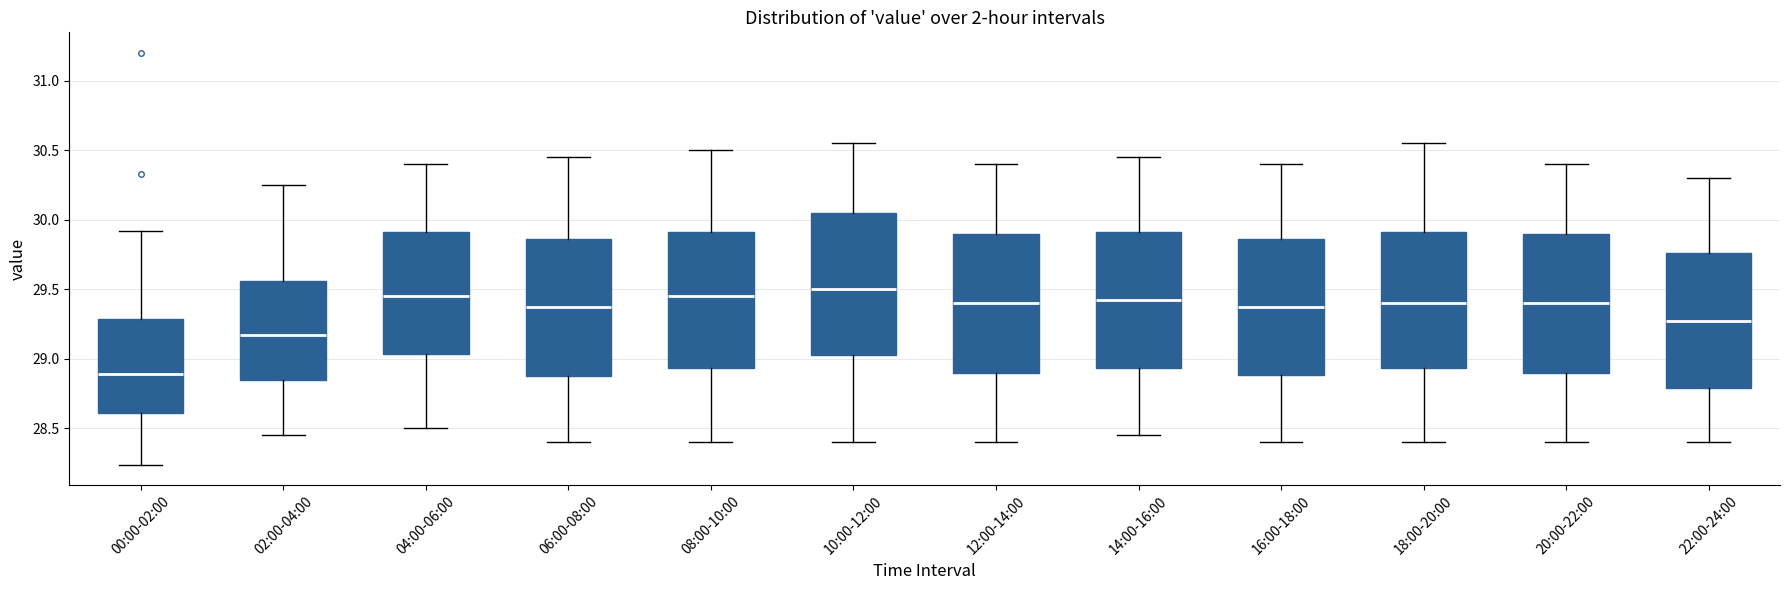

Which box's median line is the lowest?

00:00-02:00